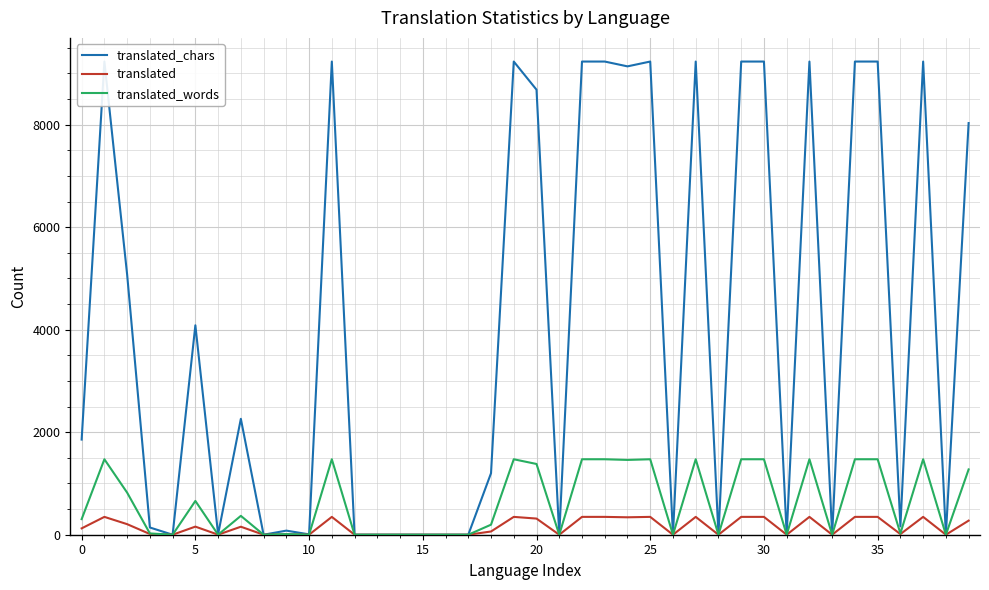

Is it true that translated_words equals 0 at 15?

True